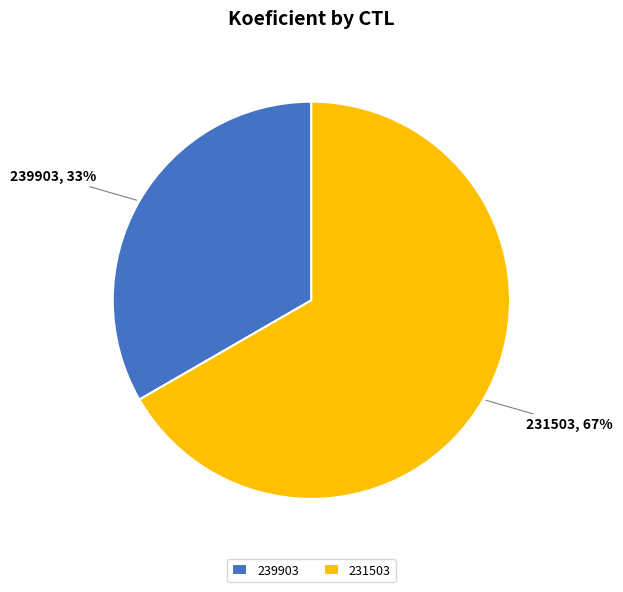

Is there a majority slice in this chart?

Yes